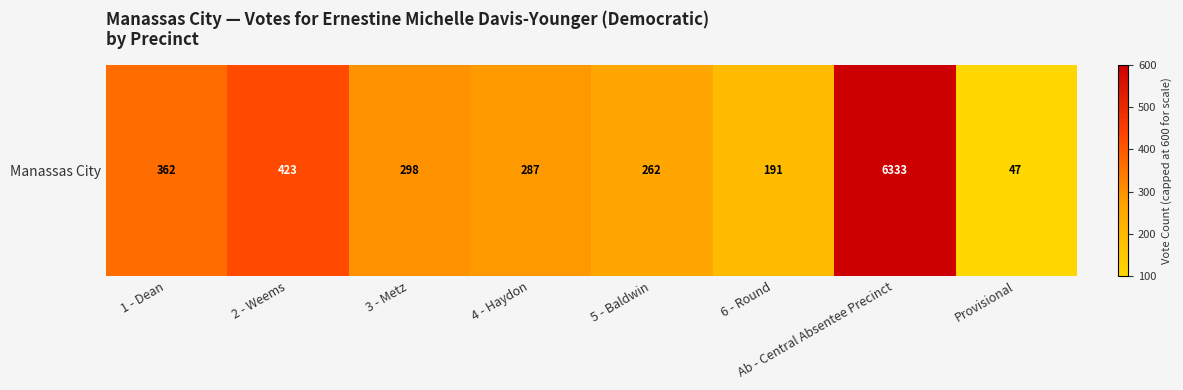

At which label does the data first exceed 298?

1 - Dean